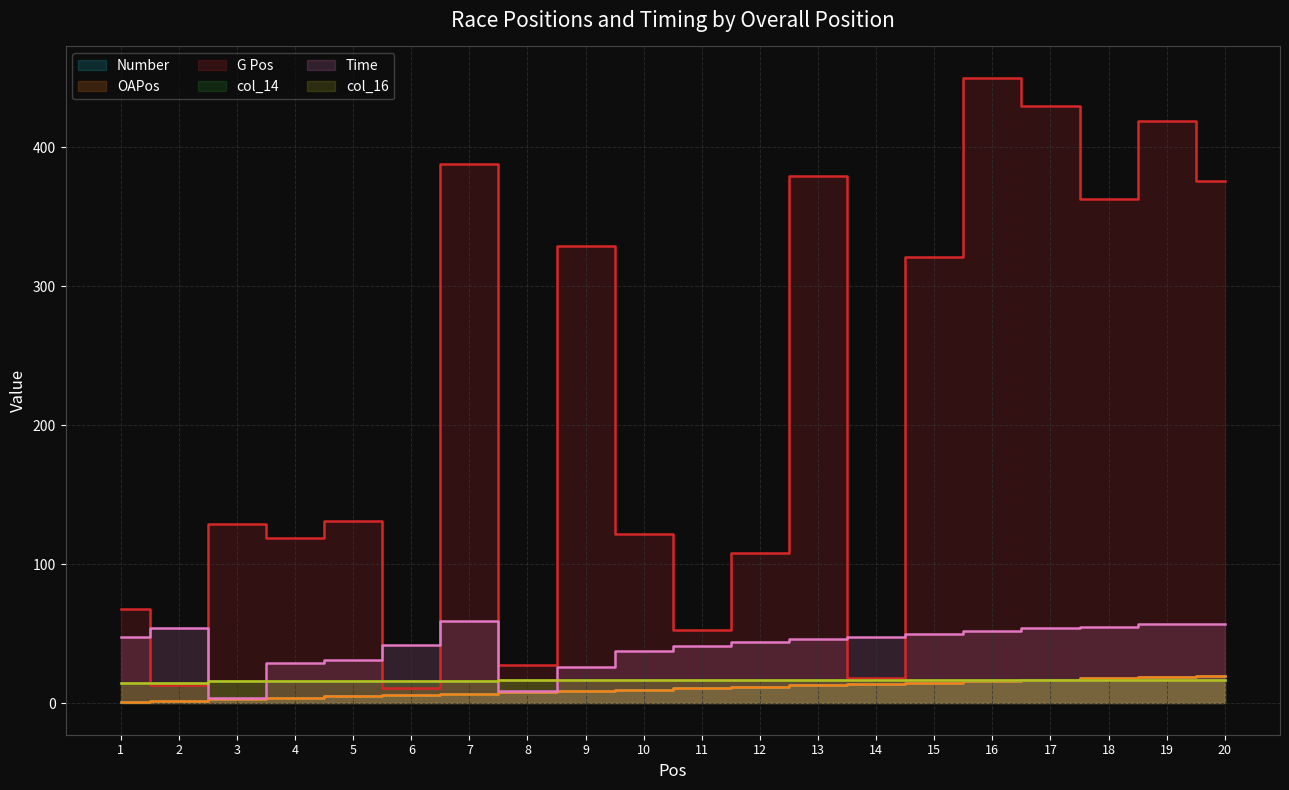

What are all the series names shown in the legend?

Number, OAPos, G Pos, col_14, Time, col_16